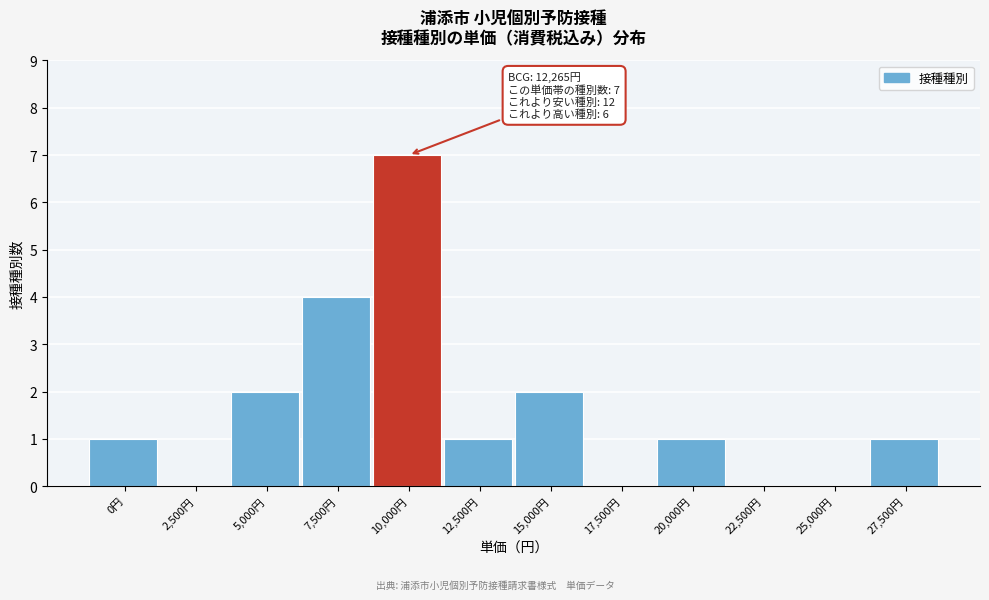

Reading right to left, list all the values displayed in this chart.

27,500円=1	25,000円=0	22,500円=0	20,000円=1	17,500円=0	15,000円=2	12,500円=1	10,000円=7	7,500円=4	5,000円=2	2,500円=0	0円=1